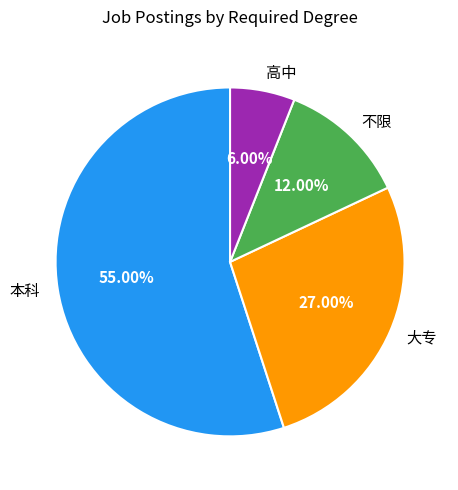

Count the number of slices in the pie.

4